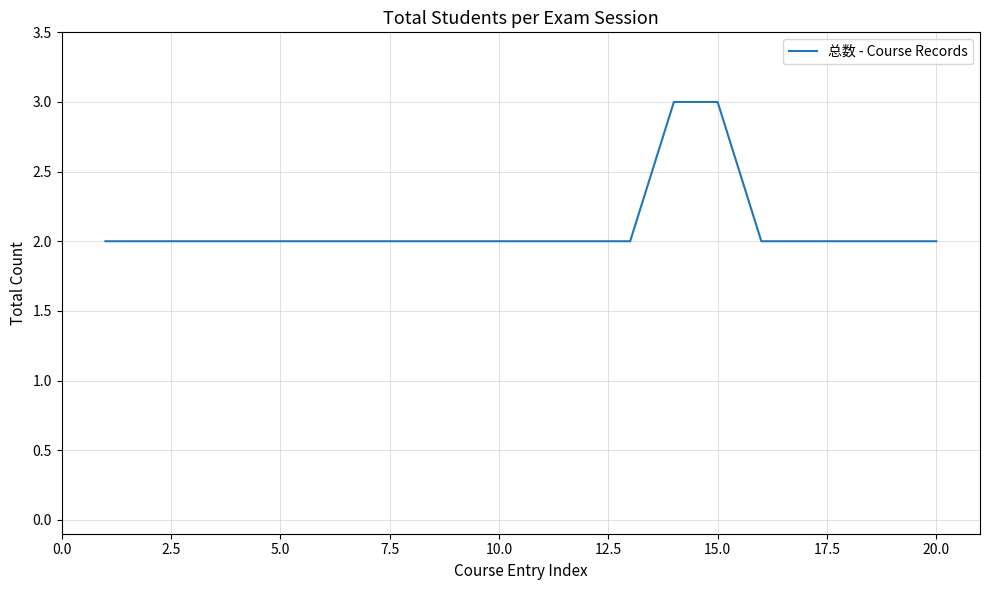

What is the greatest value displayed?

3